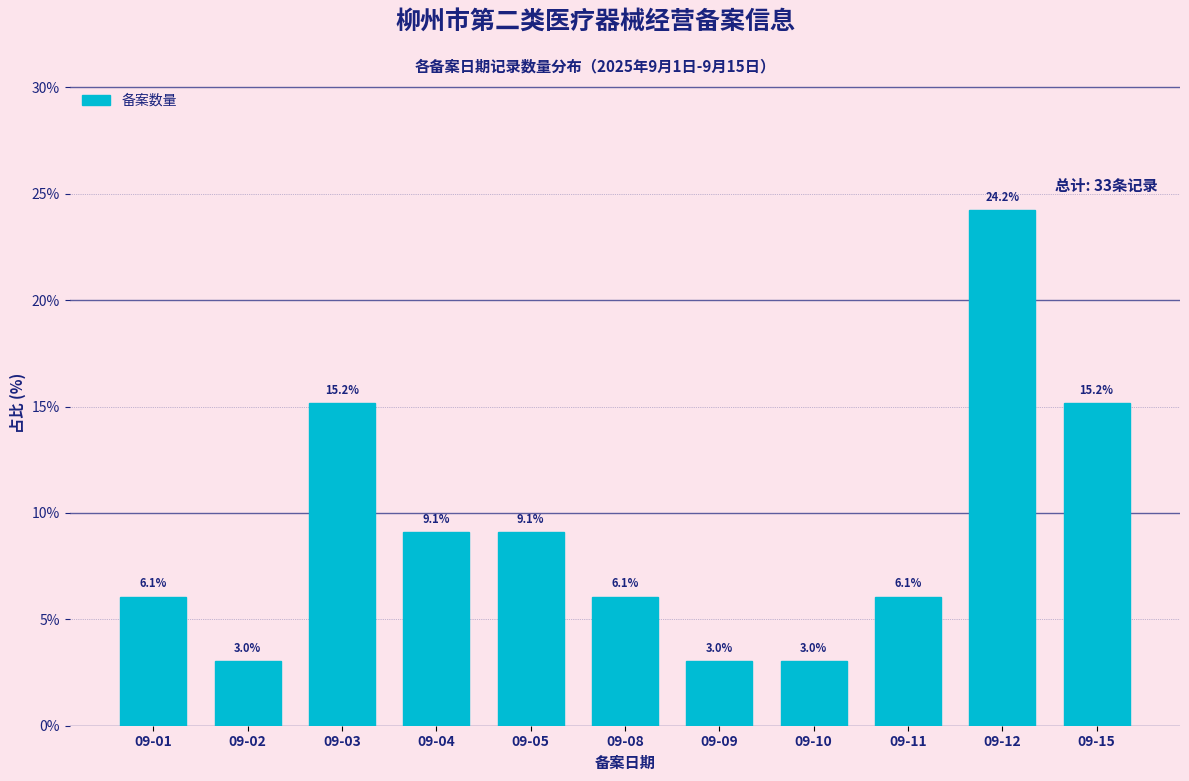

Reading left to right, what are all the values shown in this chart?

6.1	3.0	15.2	9.1	9.1	6.1	3.0	3.0	6.1	24.2	15.2